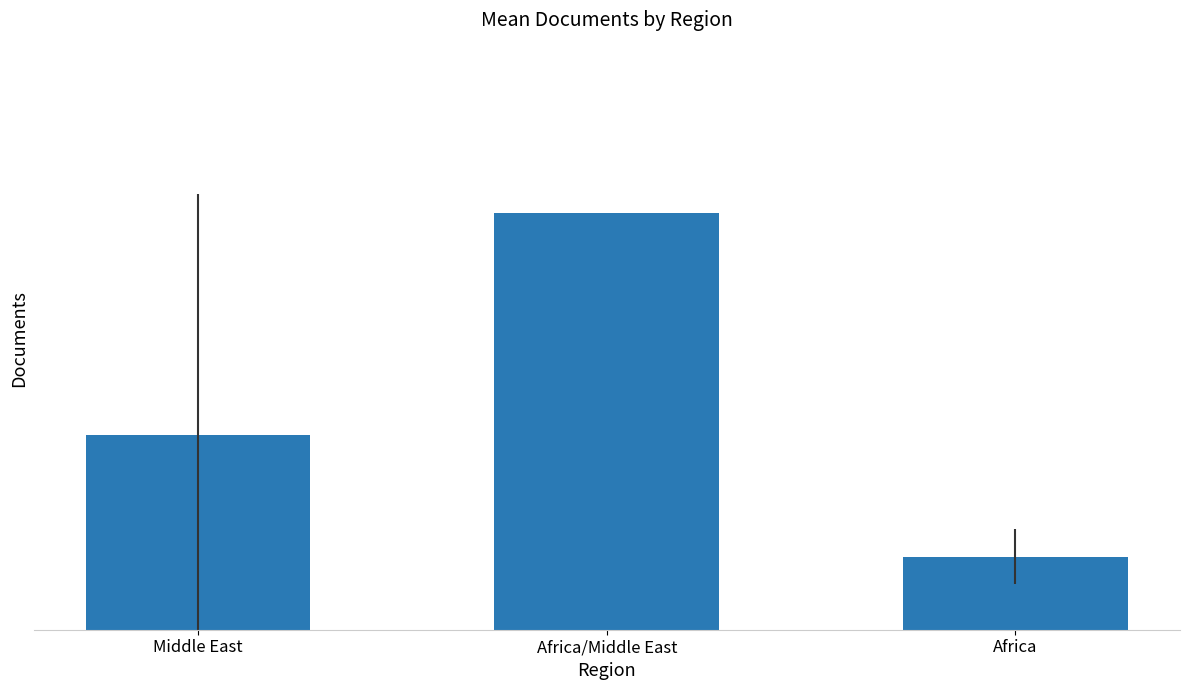

What is the average value?

31.2